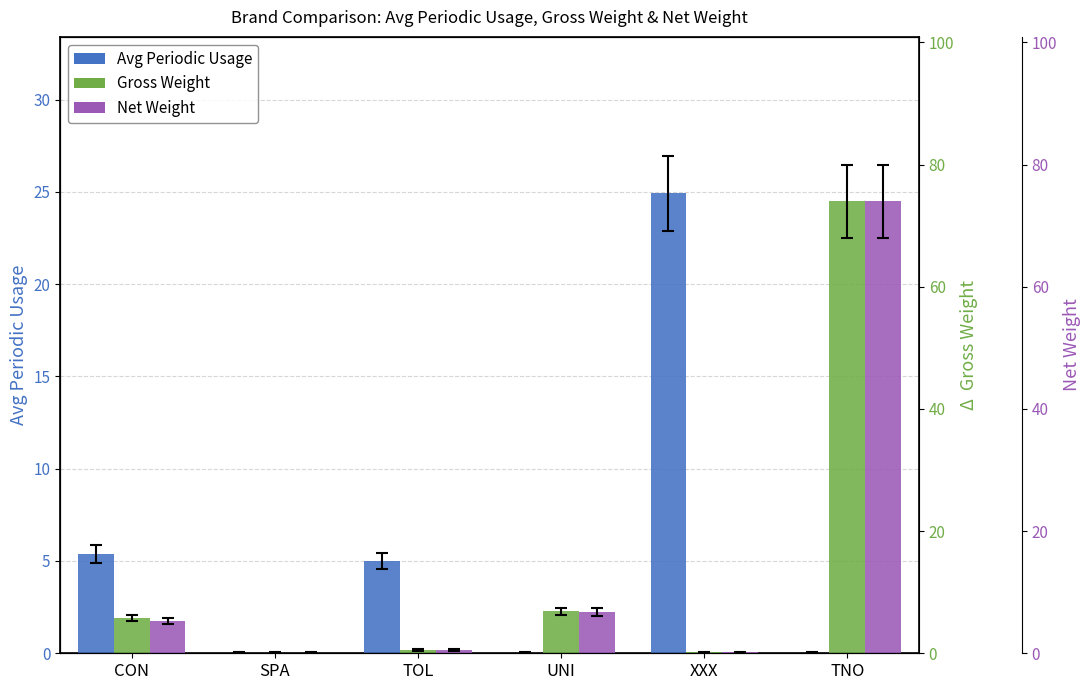

Are the bars grouped side by side (vs. stacked)?

Yes